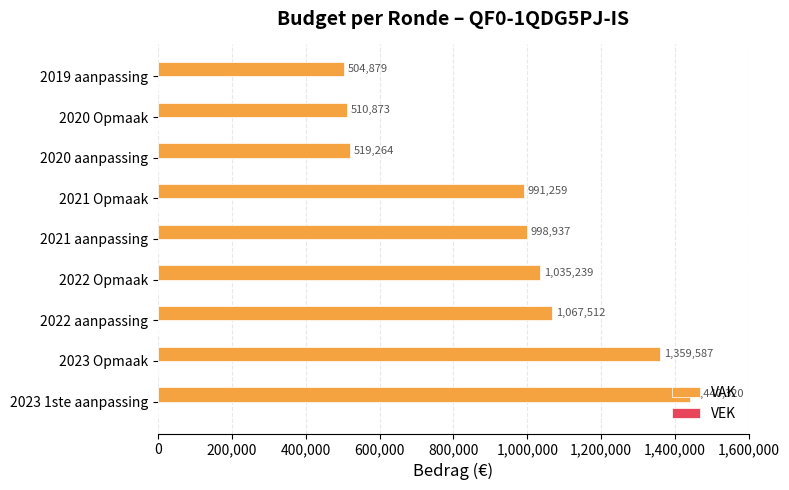

At which category does the chart reach its minimum across all series?

2019 aanpassing